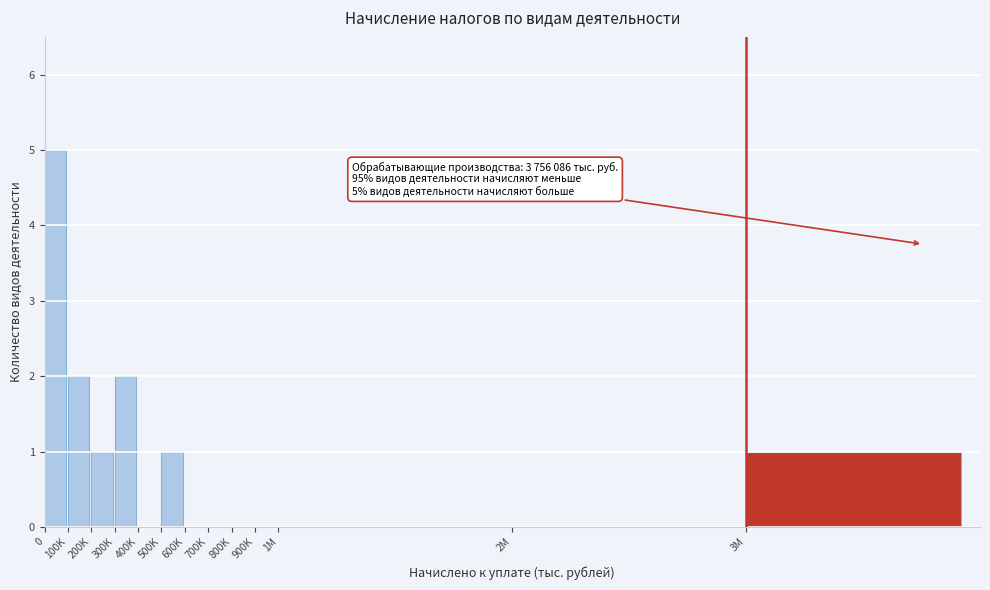

Reading left to right, extract all data points from this chart.

0=5	100K=2	200K=1	300K=2	400K=0	500K=1	600K=0	700K=0	800K=0	900K=0	1M=0	2M=0	3M=1